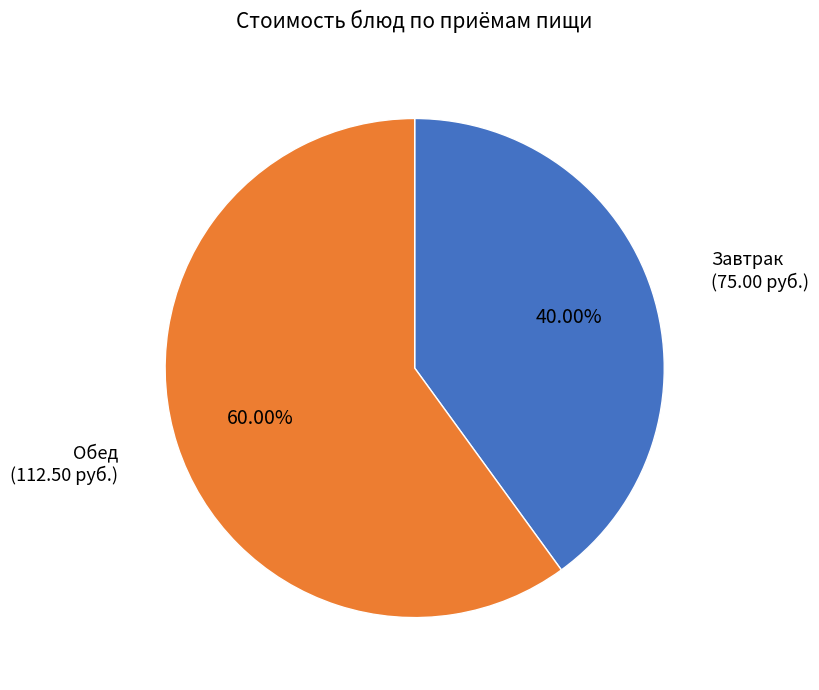

Does any single category account for the majority?

Yes